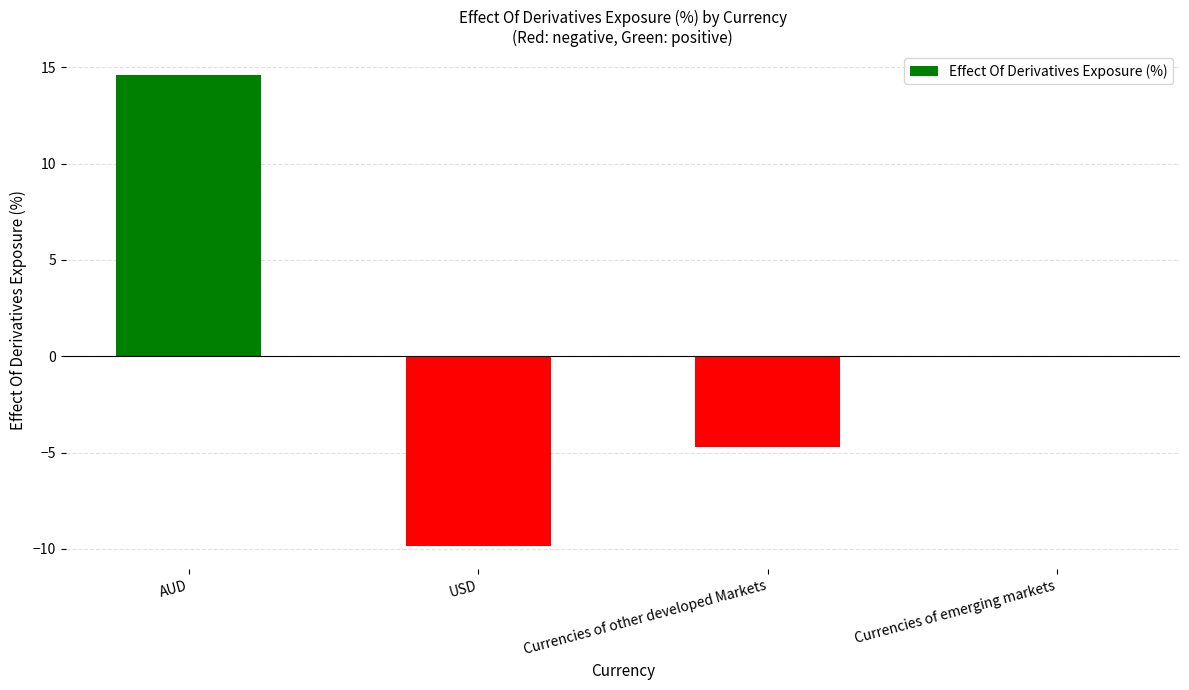

True or false: the data shows 24.2 at AUD.

False